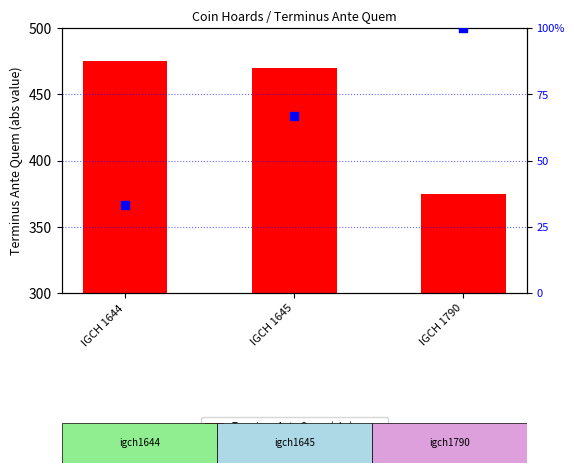

What is the total value across all series at IGCH 1790?

475.0